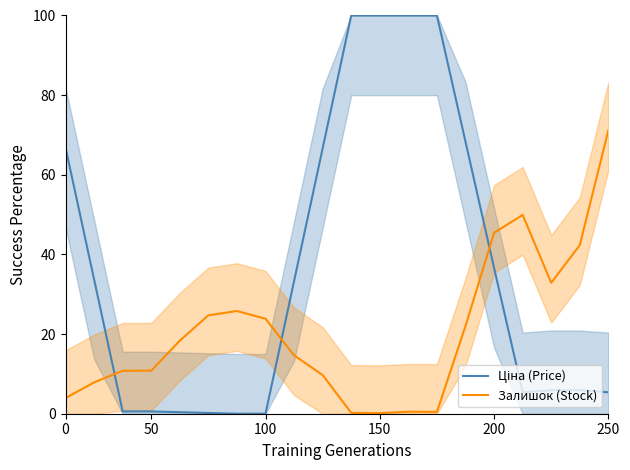

Which series has the largest total across all categories?

Ціна (Price)